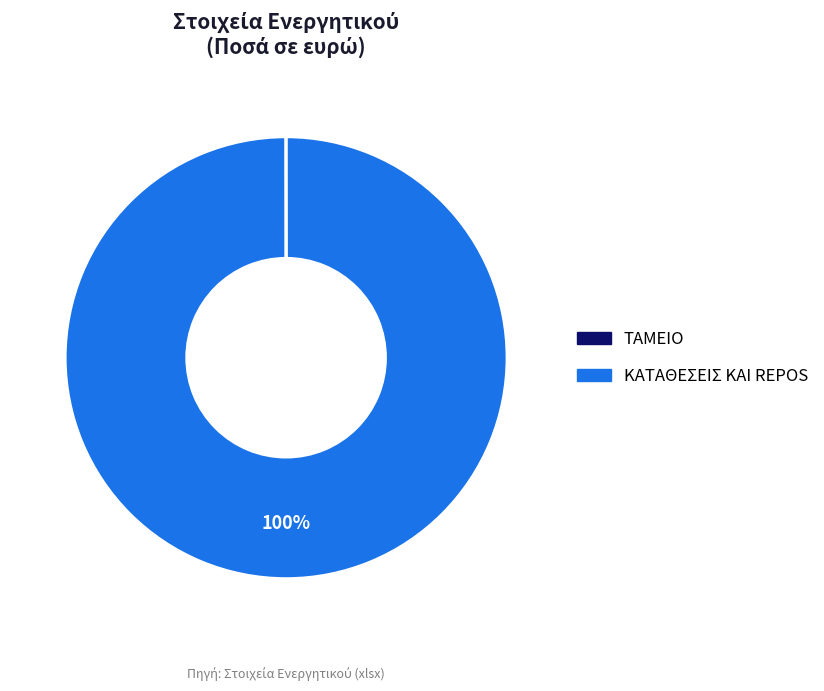

Is there any slice that represents more than half of the pie?

Yes